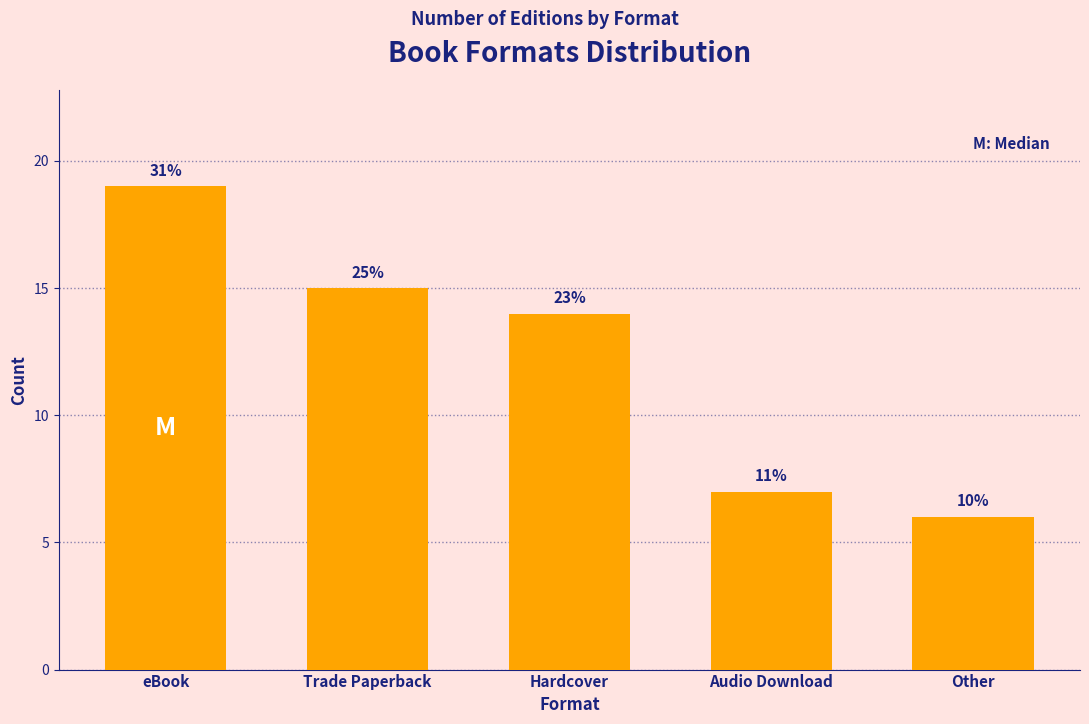

What is the greatest value displayed?

19